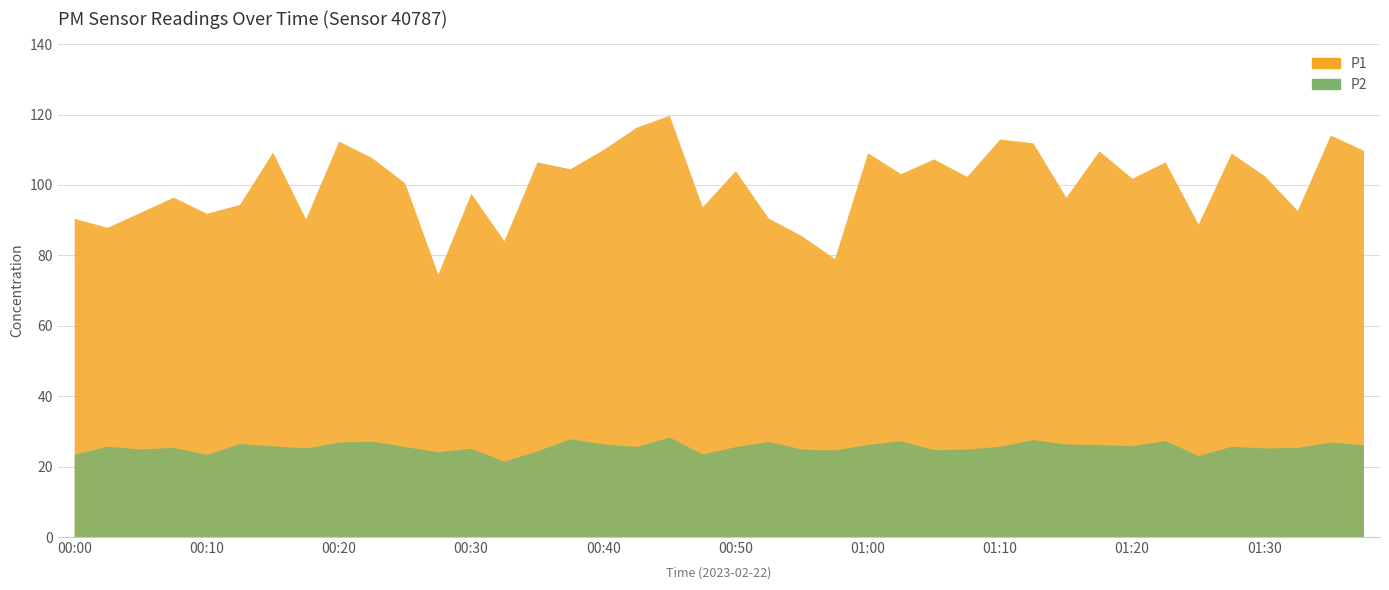

What is the sum of the P2 values at 00:20 and 00:15?

52.9